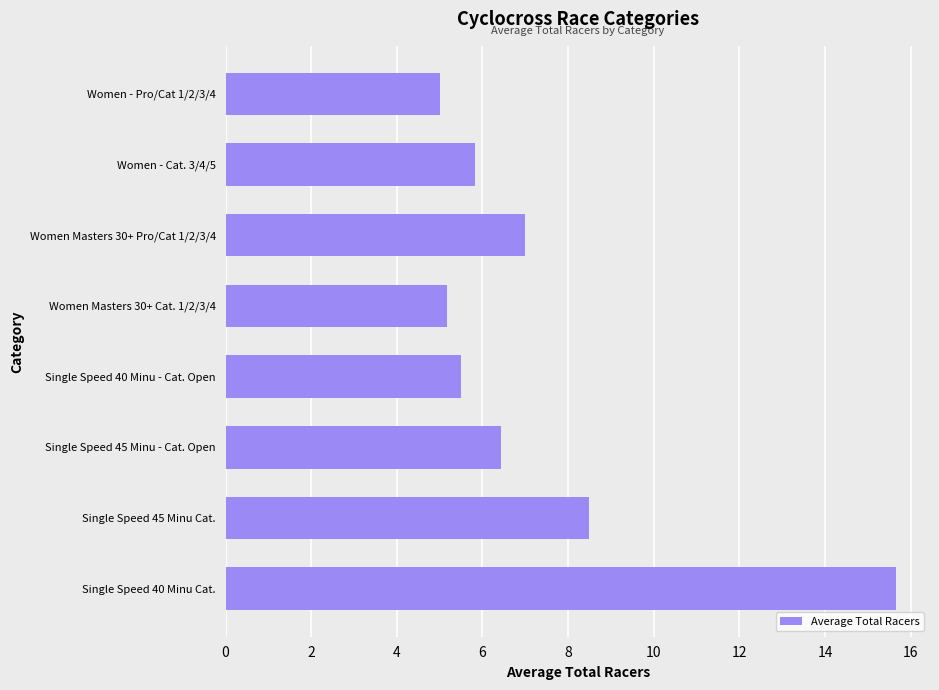

List the labels in order of value, smallest first.

Women - Pro/Cat 1/2/3/4, Women Masters 30+ Cat. 1/2/3/4, Single Speed 40 Minu - Cat. Open, Women - Cat. 3/4/5, Single Speed 45 Minu - Cat. Open, Women Masters 30+ Pro/Cat 1/2/3/4, Single Speed 45 Minu Cat., Single Speed 40 Minu Cat.